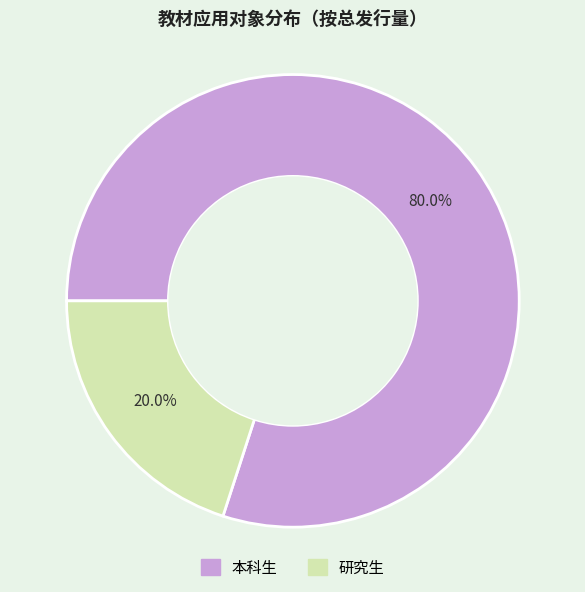

Rank the categories by value from highest to lowest.

本科生, 研究生